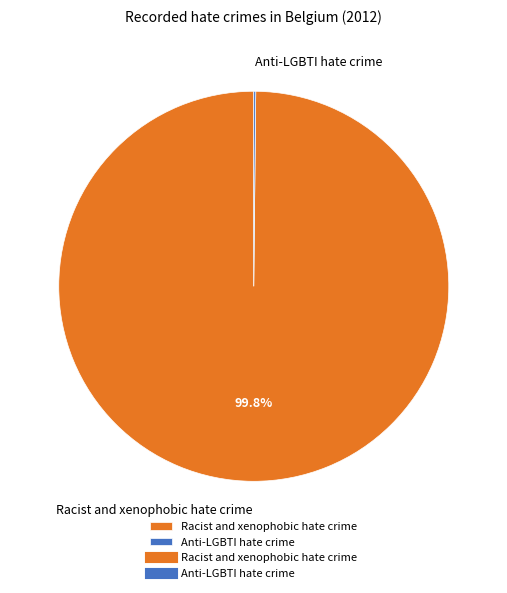

Which category accounts for the majority?

Racist and xenophobic hate crime